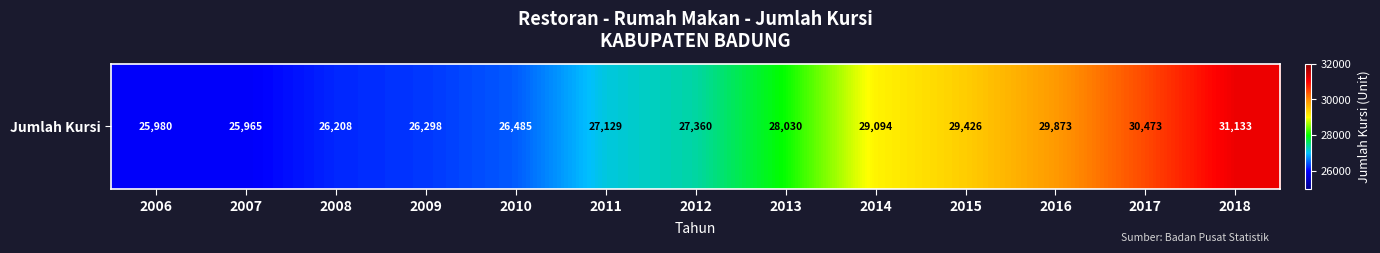

Approximately how many times larger is the value at 2007 compared to 2008?

1.0